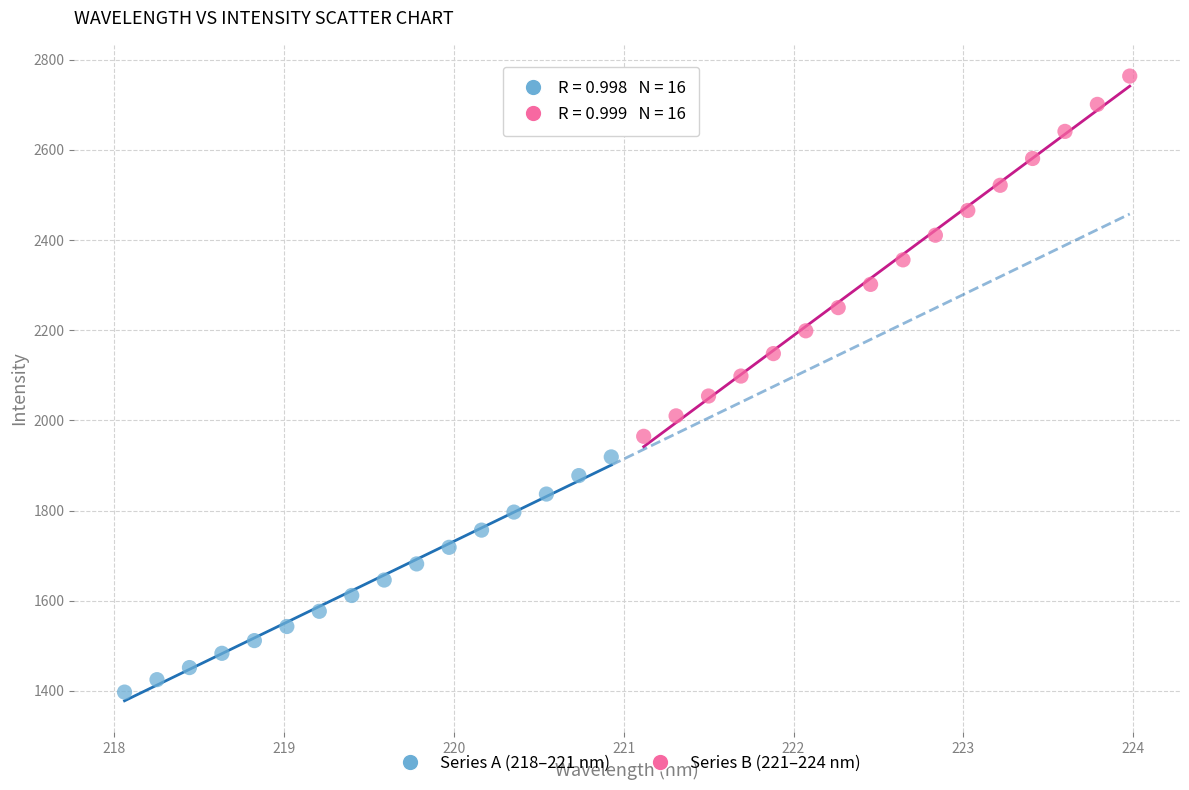

Which series contains the lowest Y value?

Series A (218–221 nm)